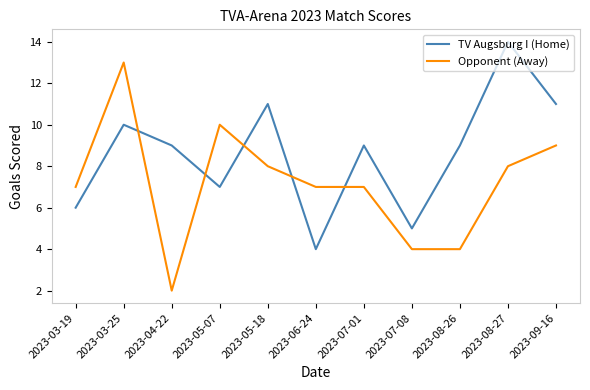

Which series changed the most between 2023-04-22 and 2023-07-01?

Opponent (Away)